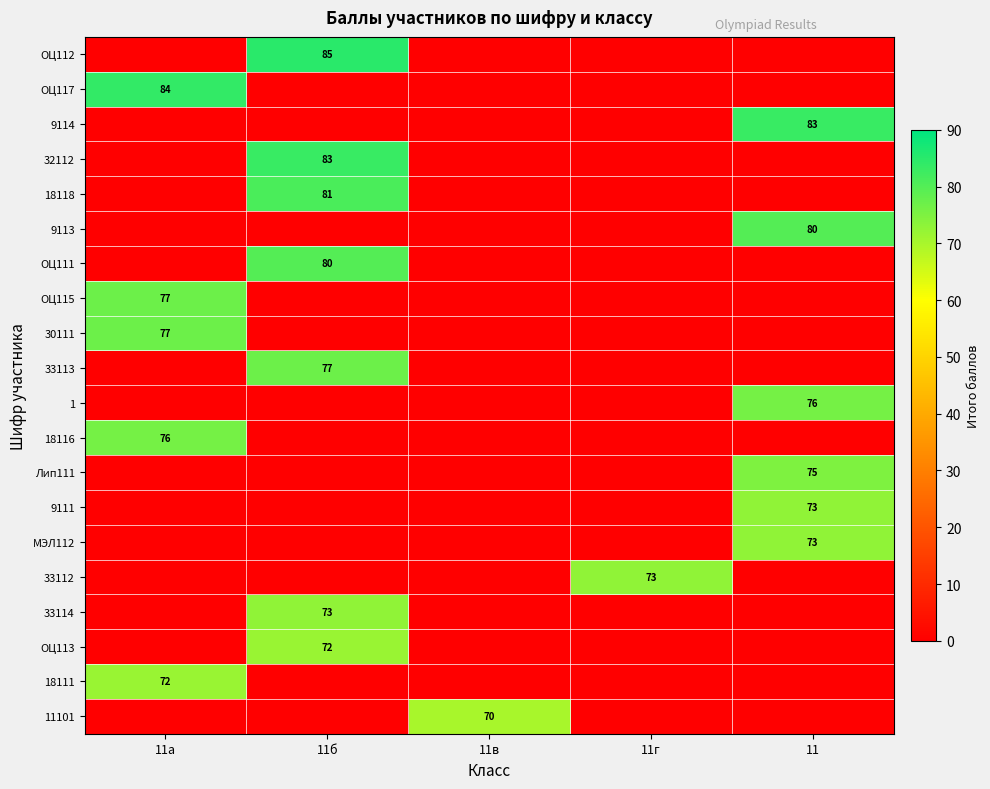

True or false: 18111 has a value of 72 at 11а.

True